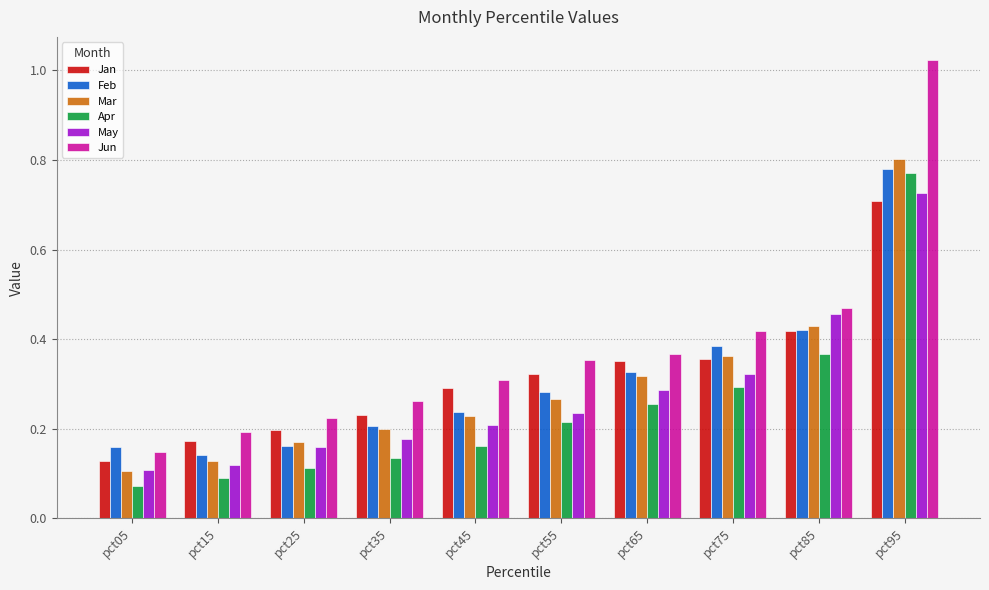

How many series are shown in this chart?

6